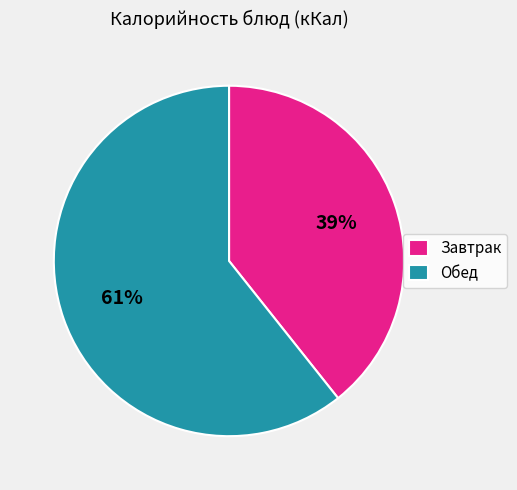

What is the majority slice?

Обед